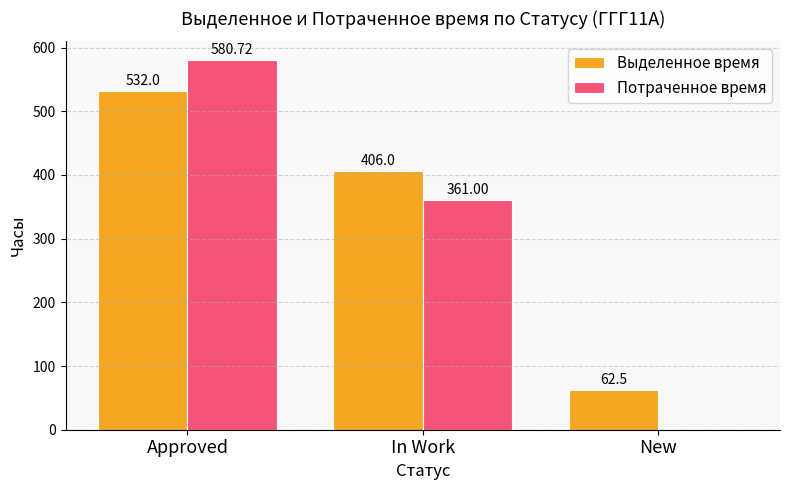

Where does the Выделенное время series first go above 406?

Approved